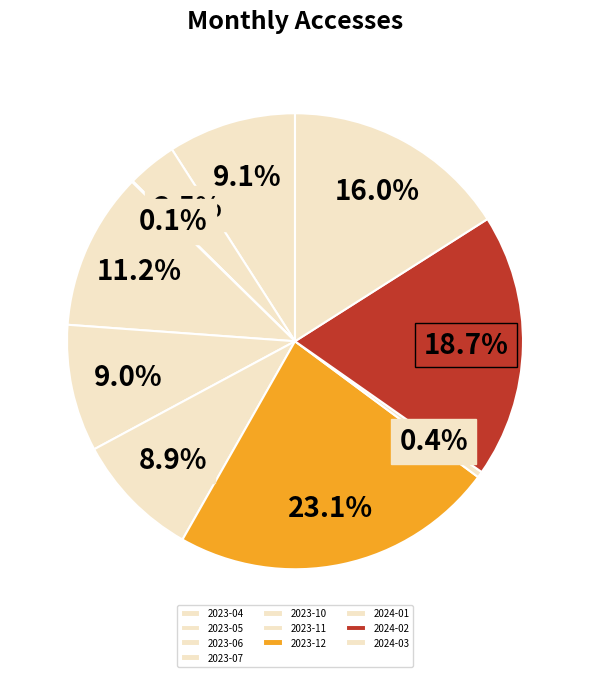

Does 2024-02 account for over 50% of the chart?

No